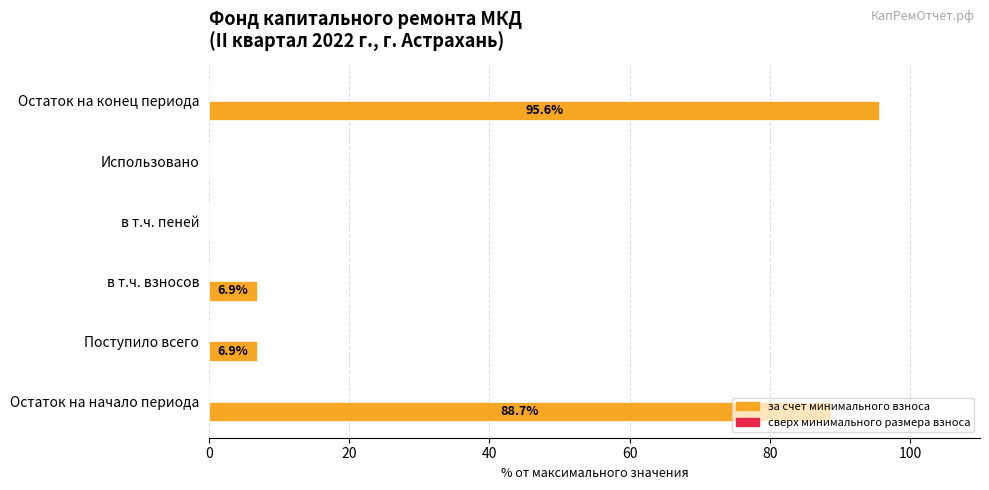

True or false: the data shows 6.9 at Поступило всего.

True